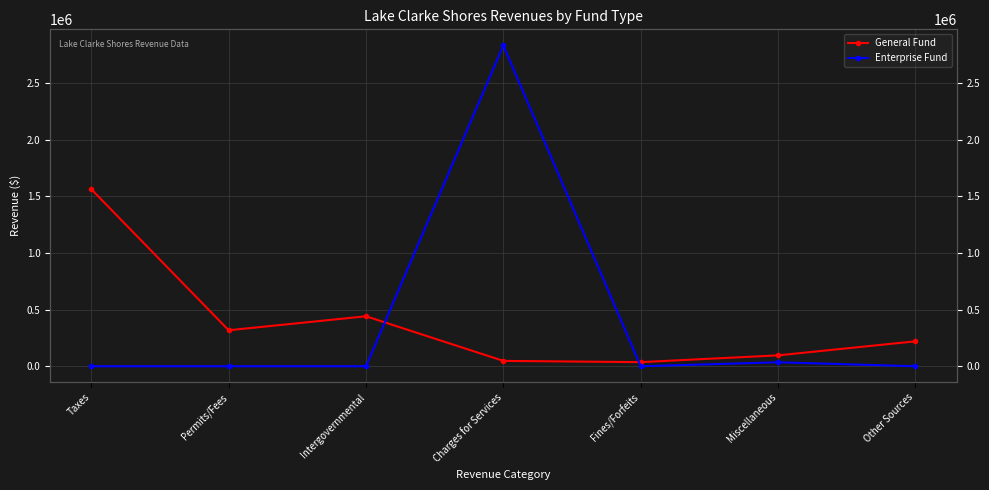

Between which two adjacent categories do Enterprise Fund and General Fund first intersect?

Intergovernmental and Charges for Services